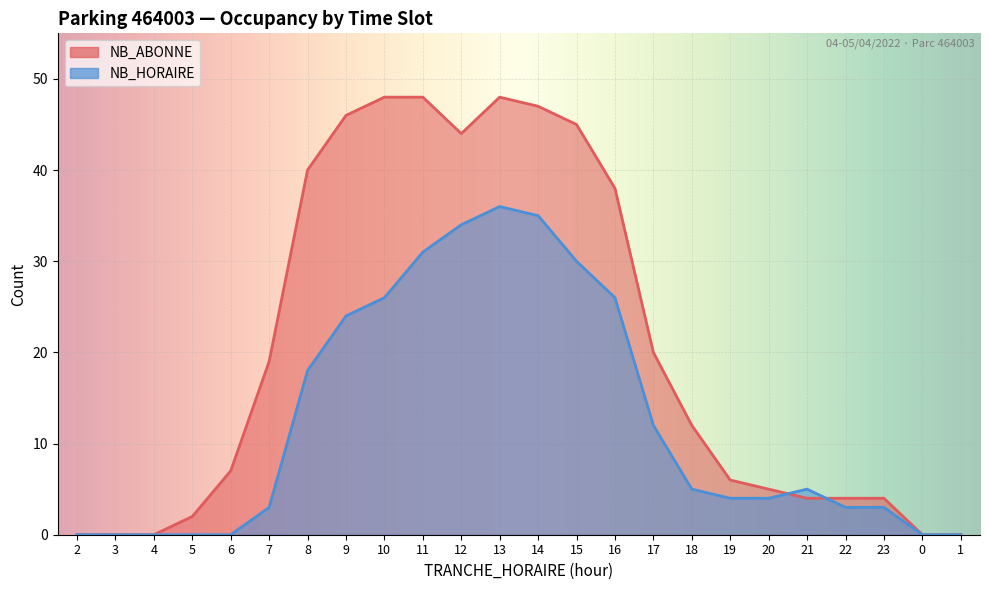

Rank the series by their average value, from lowest to highest.

NB_HORAIRE, NB_ABONNE